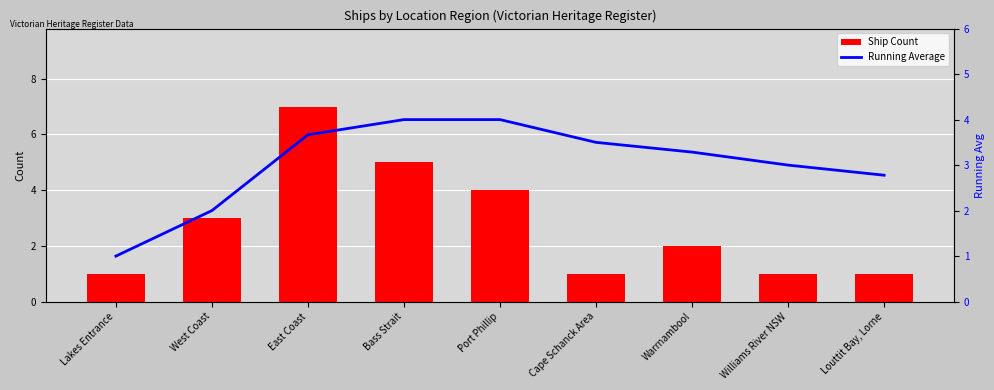

True or false: Ship Count has a value of 1.7 at Lakes Entrance.

False